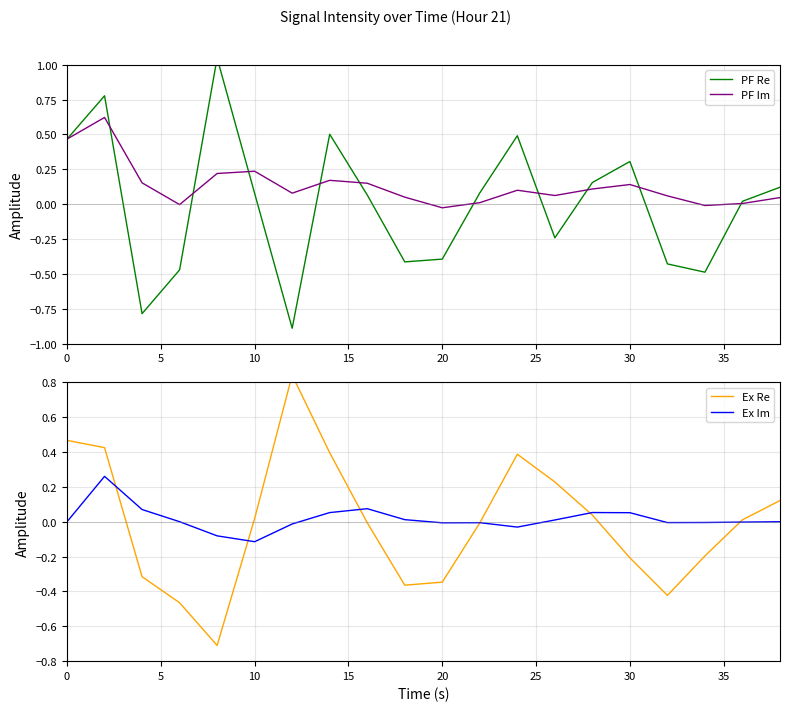

Between 18 and 14, which is larger?

14